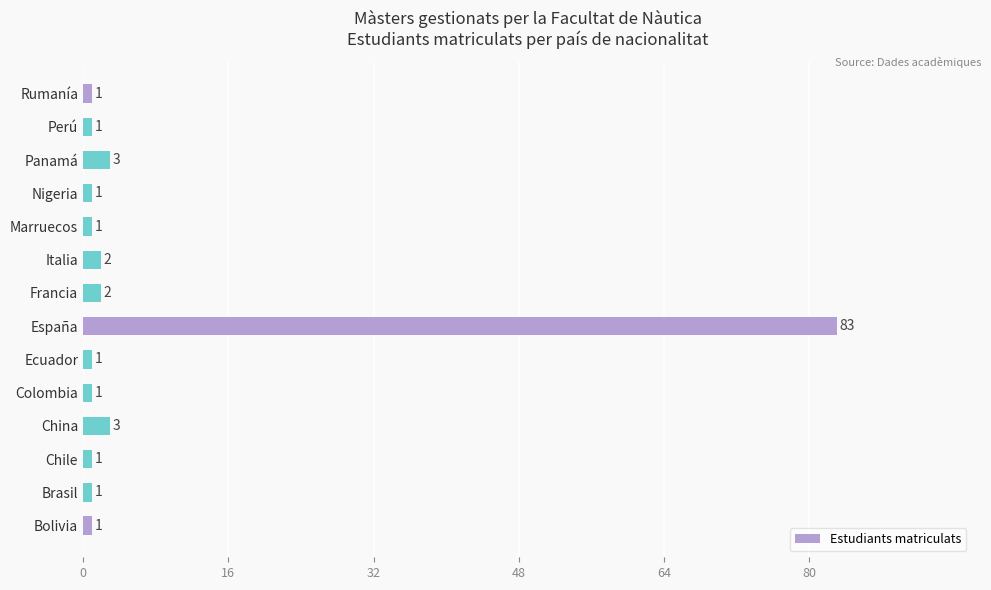

Which label corresponds to the largest value in the chart?

España